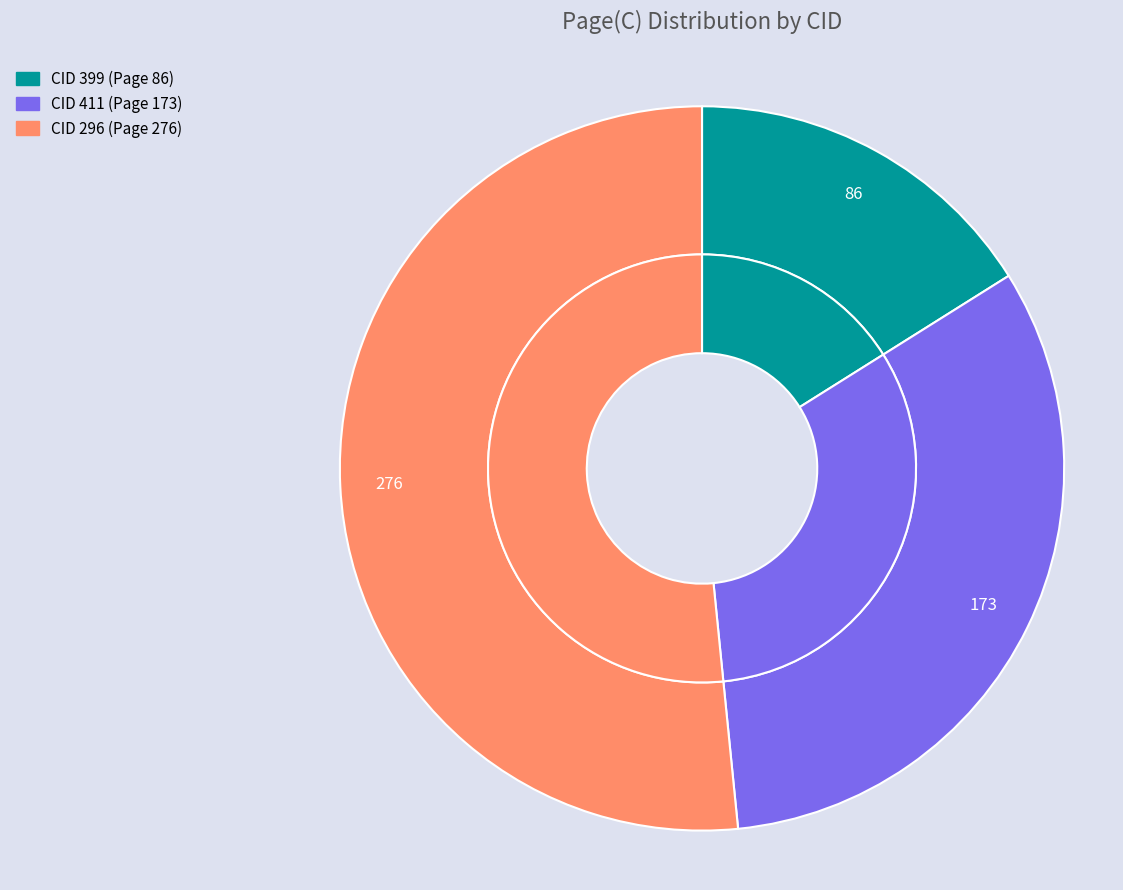

Which slice represents more than half of the pie?

296